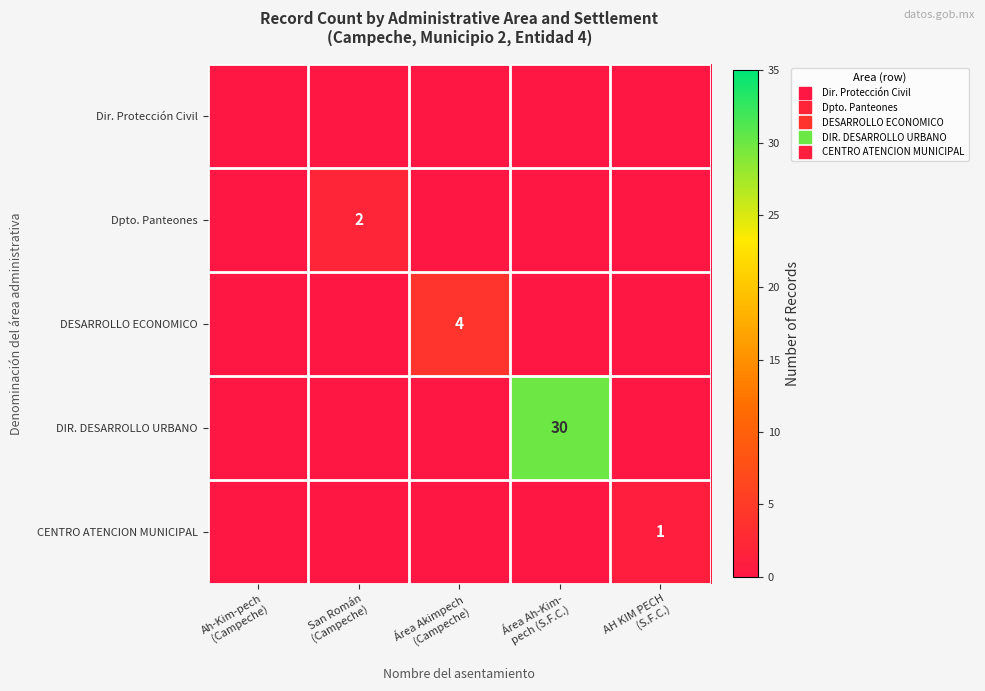

Where is CENTRO ATENCION MUNICIPAL nearest to the value 0?

Ah-Kim-pech (Campeche)